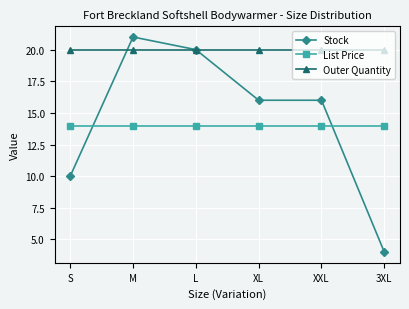

Is this an area chart (filled region under the line)?

No